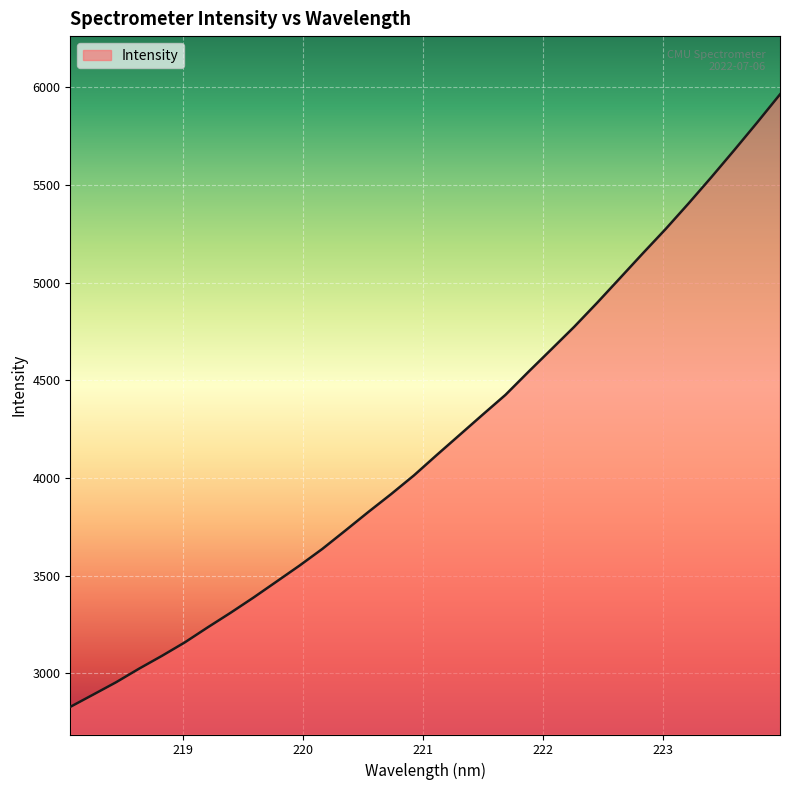

What is the maximum value shown in the chart?

5963.4